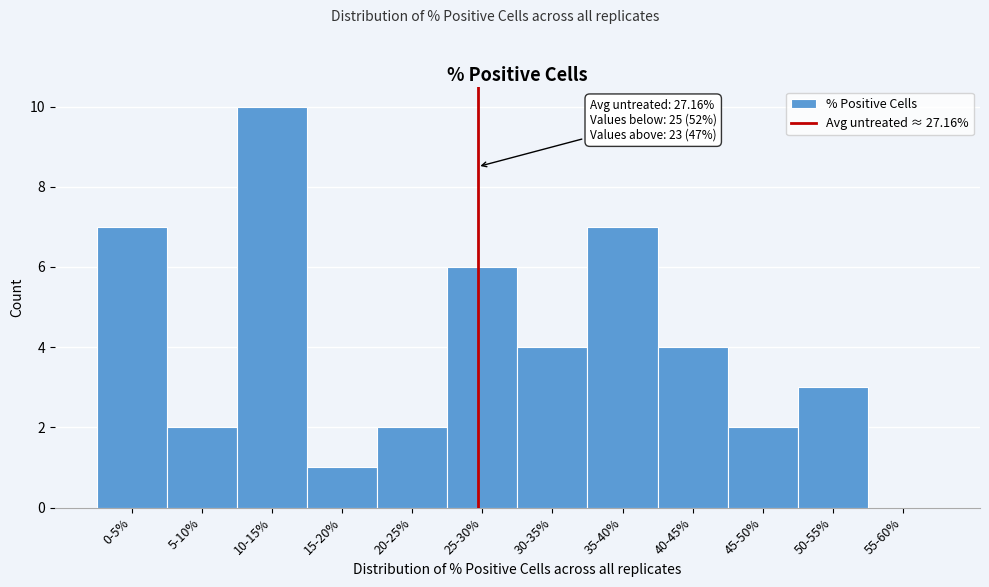

Reading left to right, list all the values displayed in this chart.

0-5%=7	5-10%=2	10-15%=10	15-20%=1	20-25%=2	25-30%=6	30-35%=4	35-40%=7	40-45%=4	45-50%=2	50-55%=3	55-60%=0